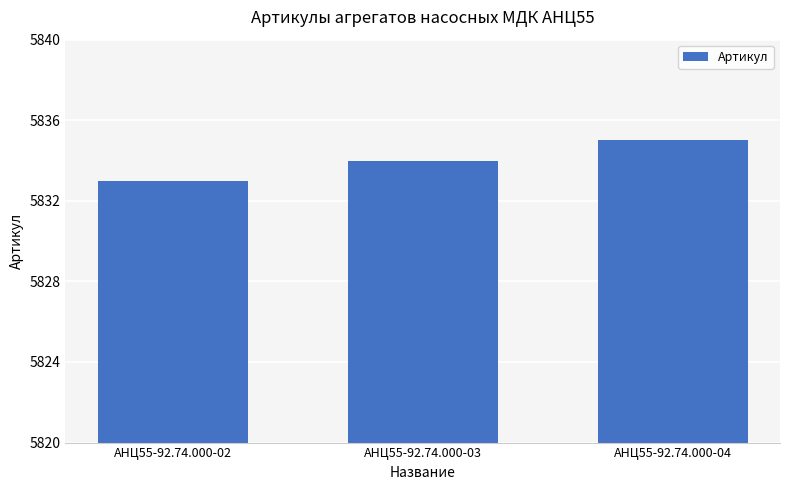

What is the maximum value shown in the chart?

5835